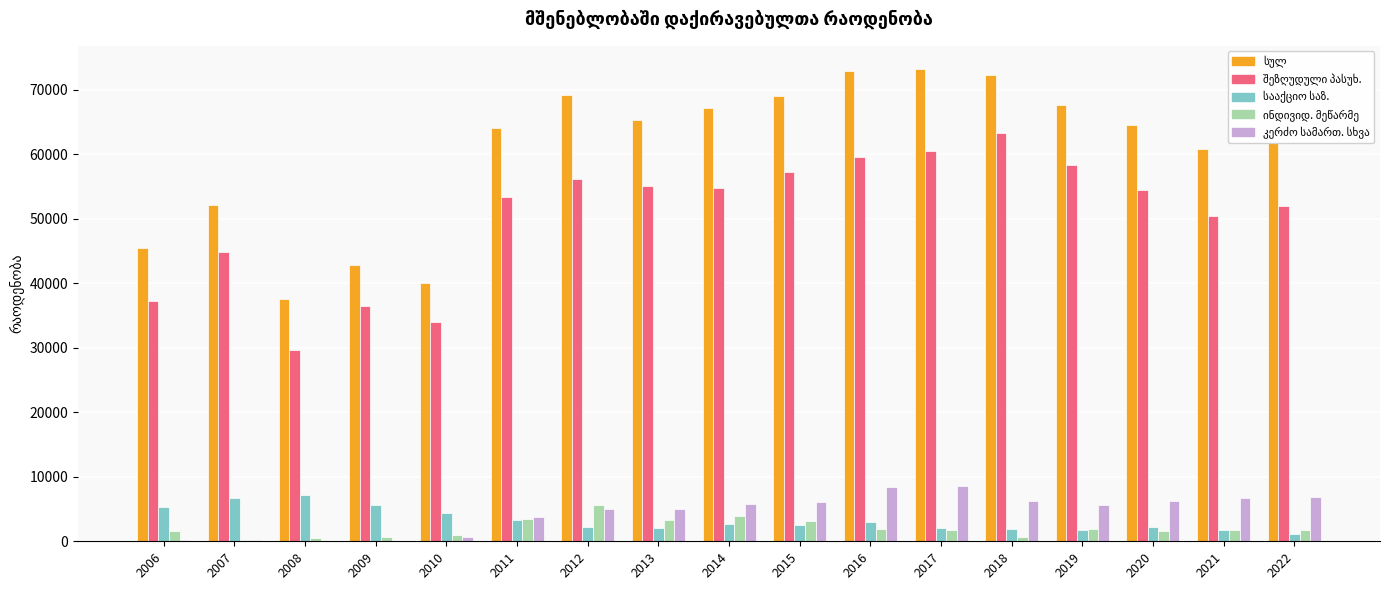

What is the maximum value shown in the chart?

73154